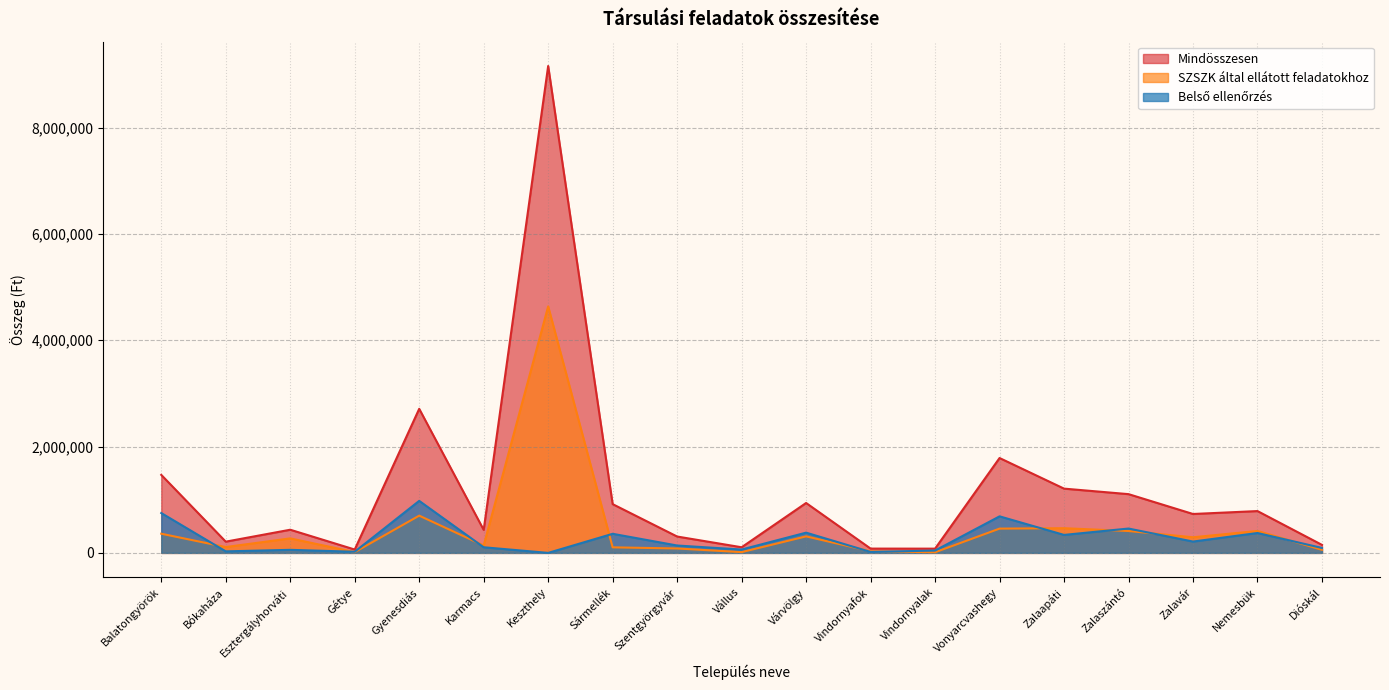

Where does the Mindösszesen series first go above 731751?

Balatongyörök